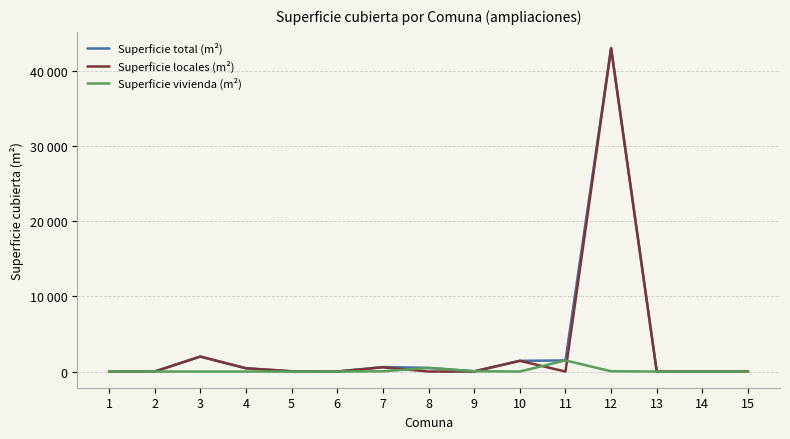

What is the maximum value for Superficie vivienda (m²)?

1477